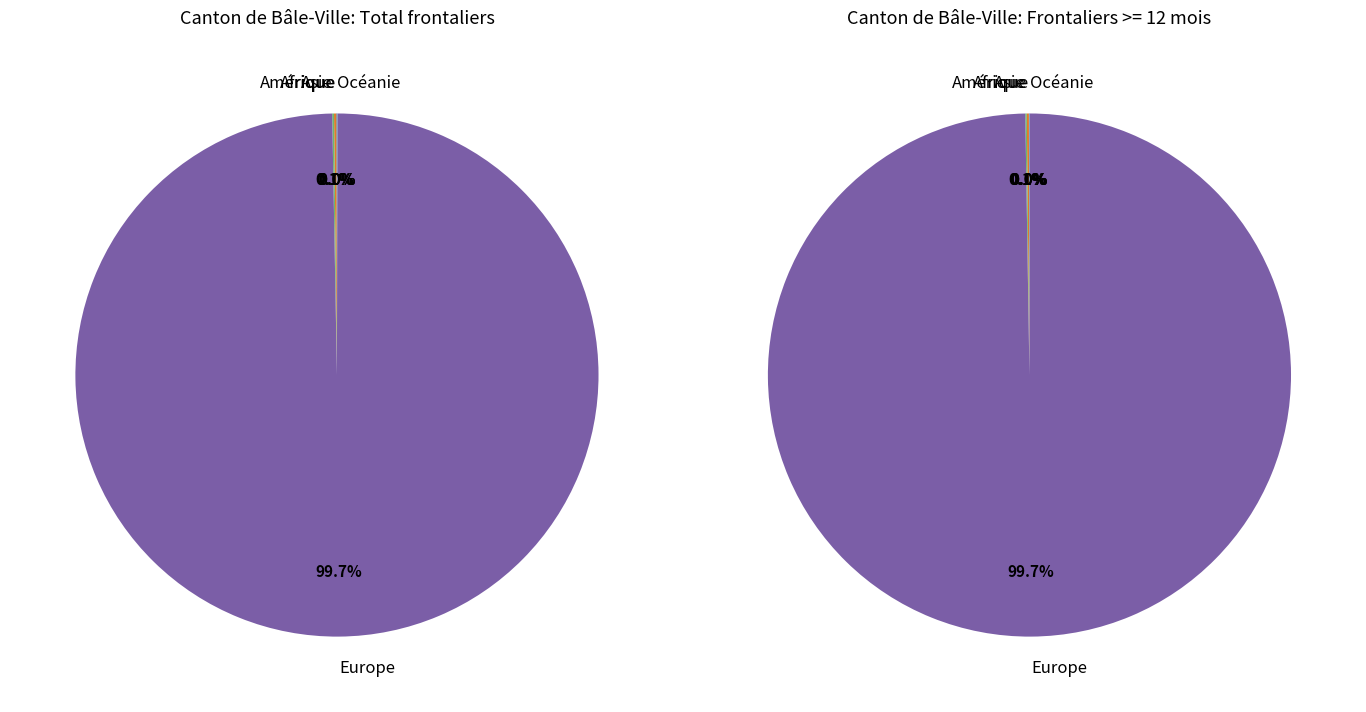

What portion of the pie excludes Europe?

0.3%